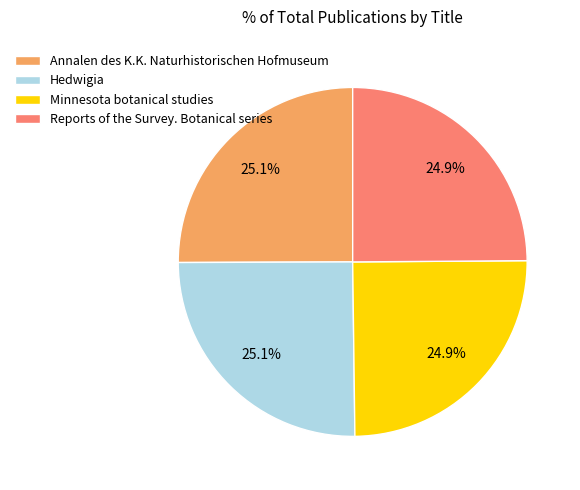

Approximately how many times larger is the value at Annalen des K.K. Naturhistorischen Hofmuseum compared to Minnesota botanical studies?

1.0